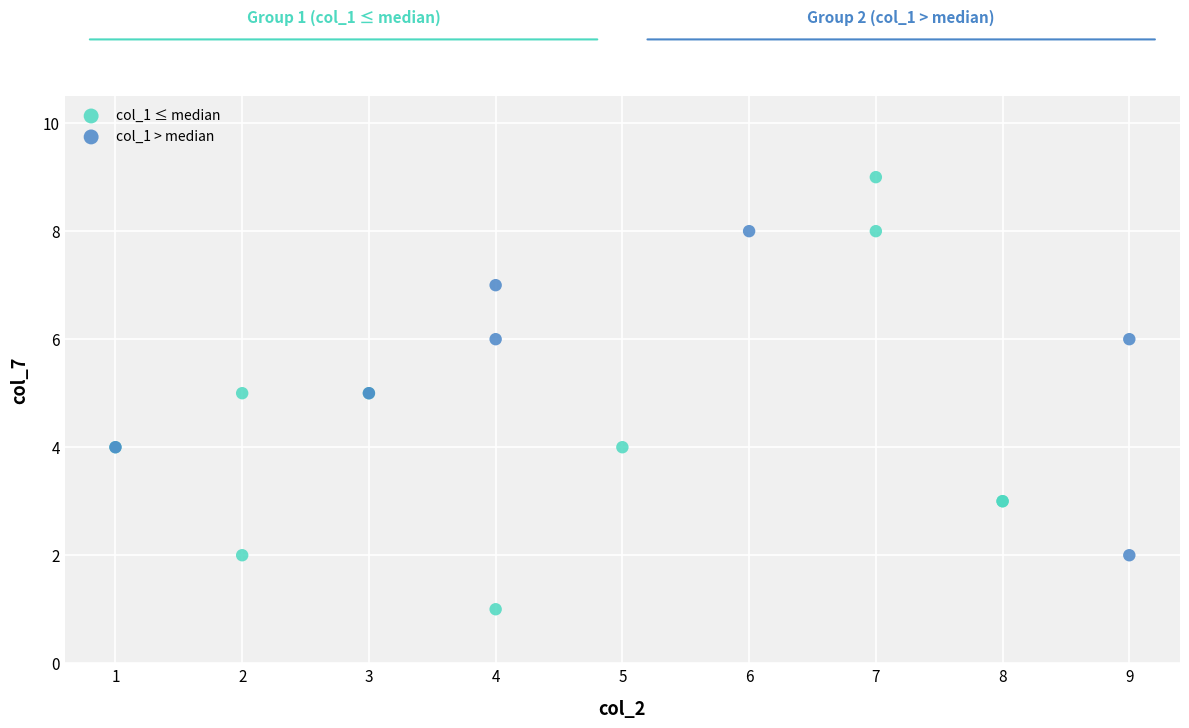

Which series reaches the maximum Y coordinate?

col_1 ≤ median